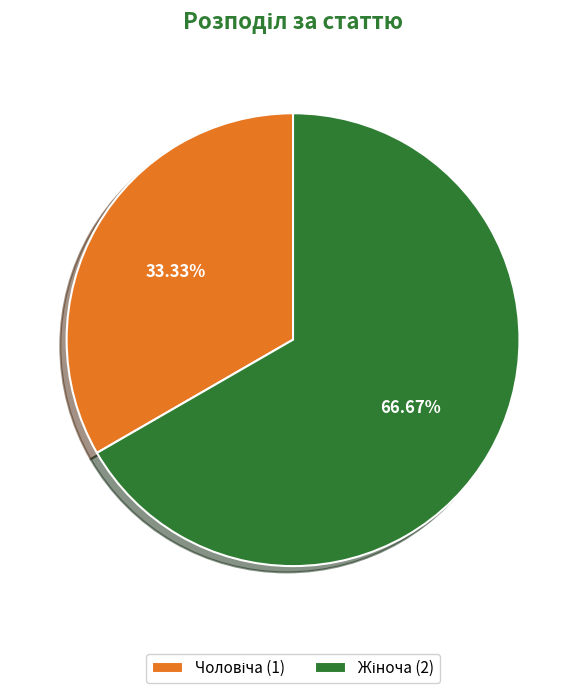

Is there any slice that represents more than half of the pie?

Yes